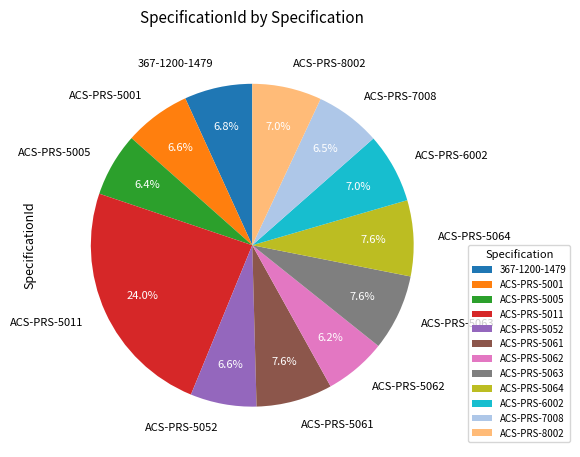

Count the number of slices in the pie.

12